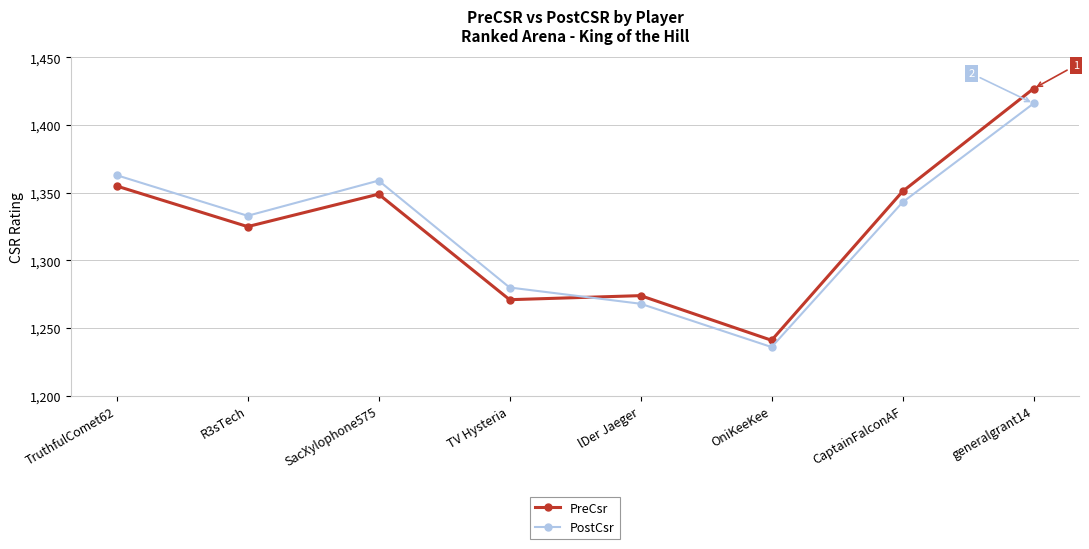

Which series ends up on top after the final intersection of PostCsr and PreCsr?

PreCsr